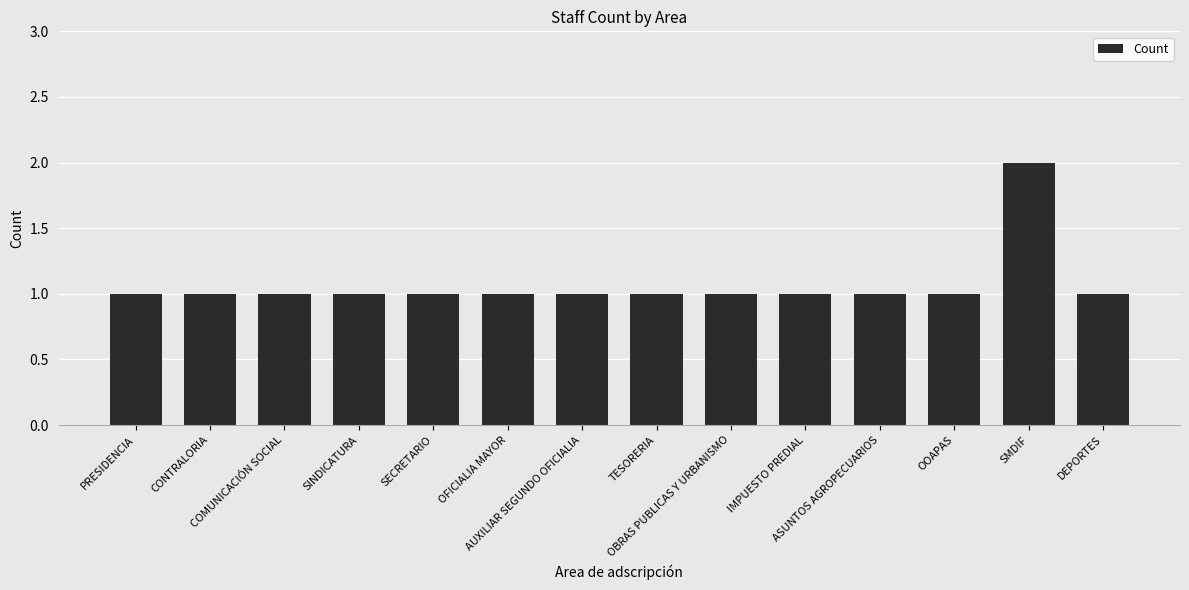

True or false: the data shows 2 at COMUNICACIÓN SOCIAL.

False